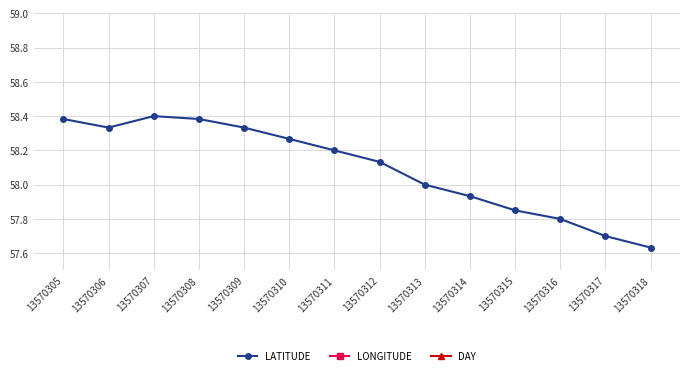

True or false: LATITUDE and LONGITUDE intersect in this chart.

False